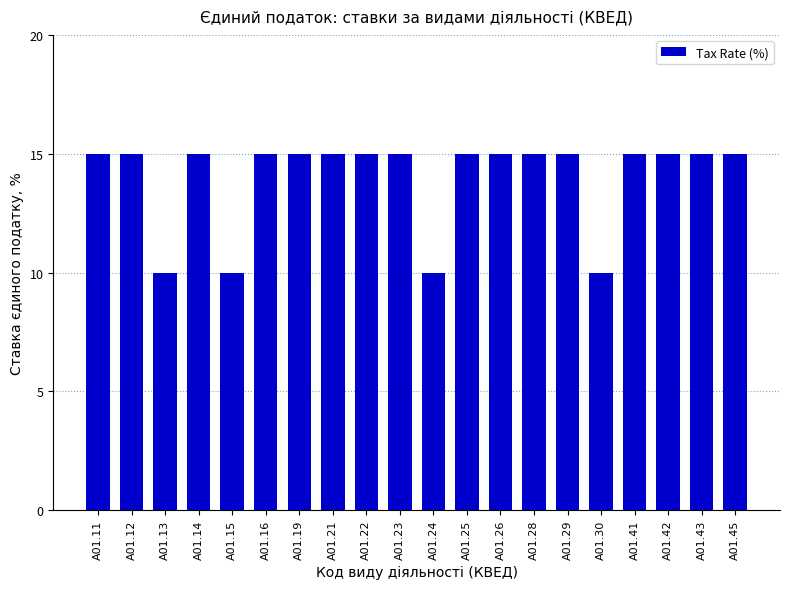

Does the chart contain any negative values?

No